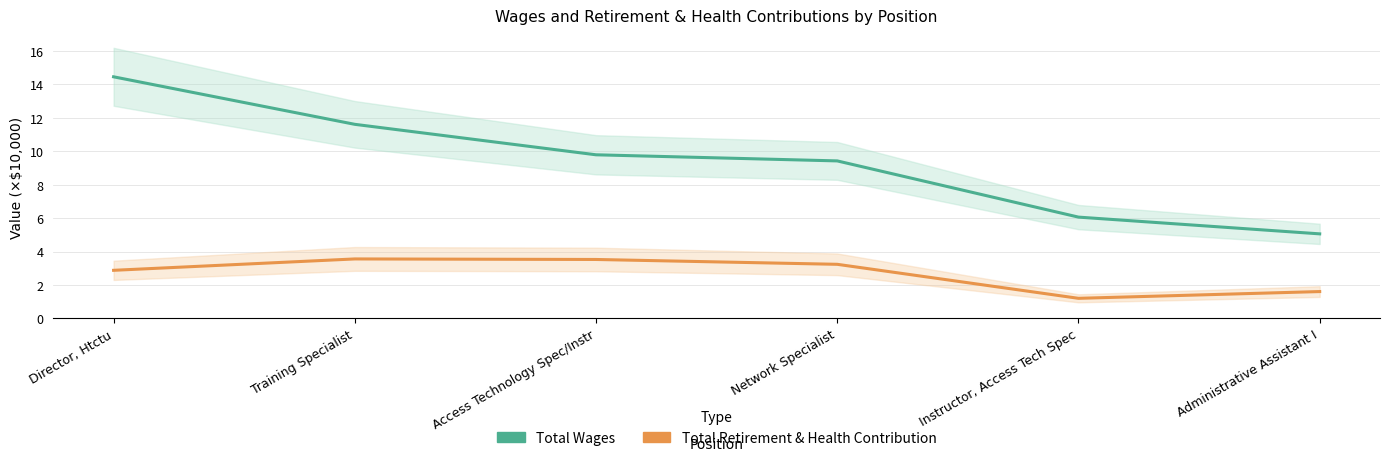

Does the chart display data point markers on the line(s)?

No